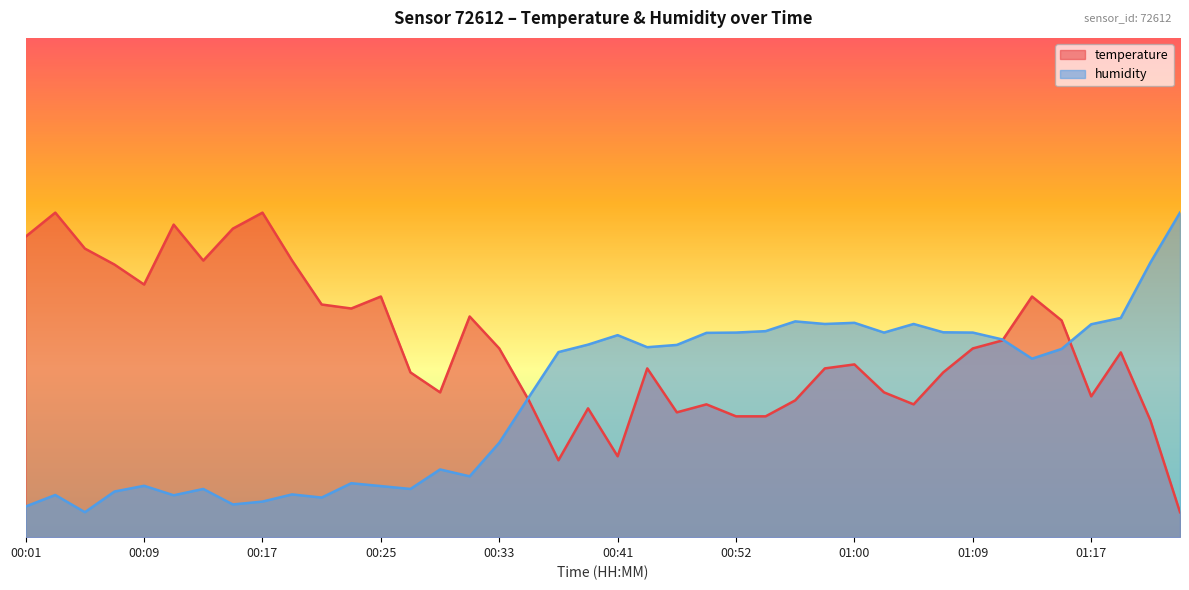

How many values in the temperature series exceed 37?

20